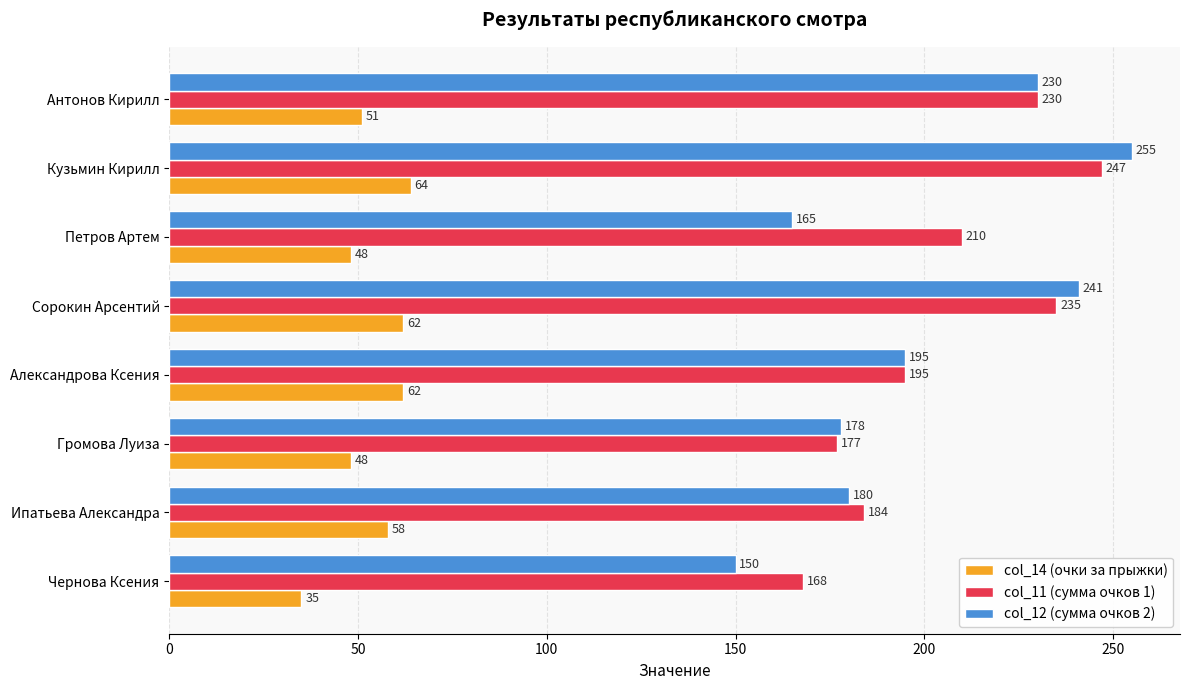

The value of col_14 (очки за прыжки) at Громова Луиза is 48. True or false?

True